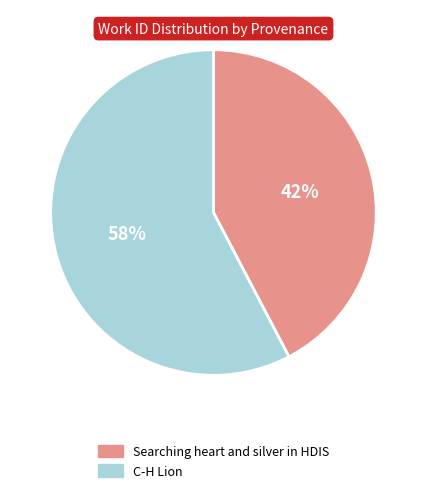

To the nearest percent, what percentage of the pie is Searching heart and silver in HDIS?

42%